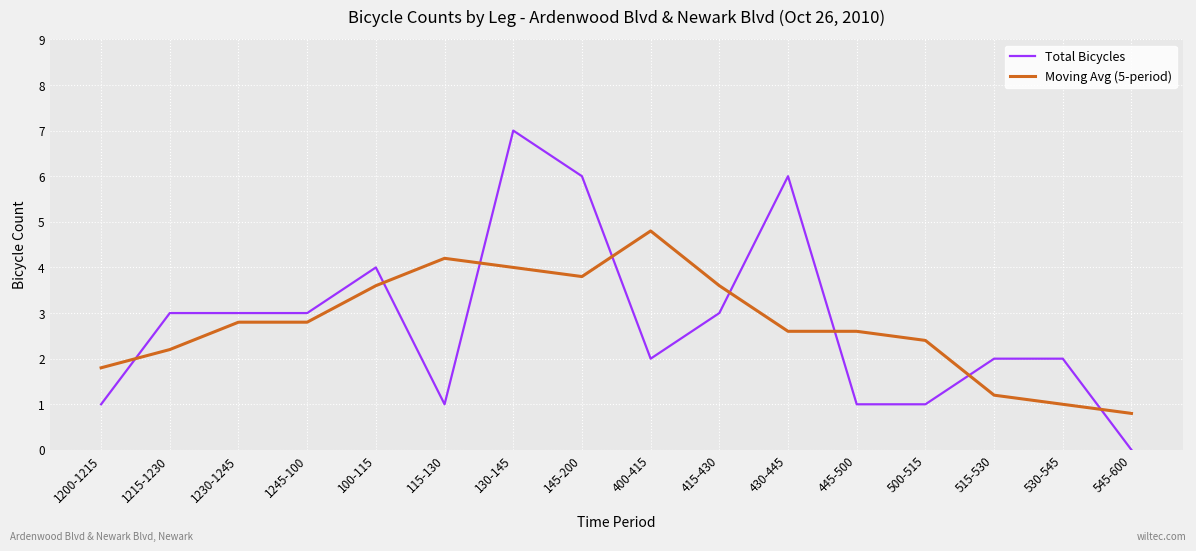

Read the Total Bicycles value at 130-145.

7.0